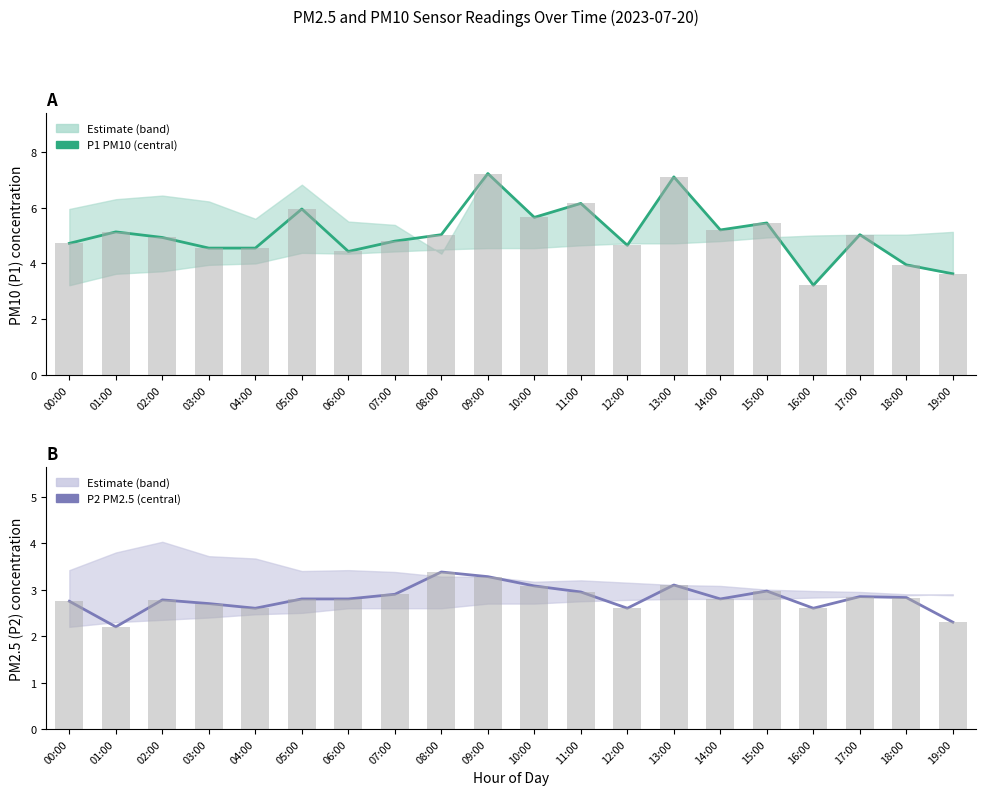

Reading left to right, extract all data points from this chart.

P1 (PM10 estimate): 4.7	5.1	4.9	4.5	4.5	6.0	4.4	4.8	5.0	7.2	5.7	6.2	4.7	7.1	5.2	5.5	3.2	5.0	4.0	3.6
P2 (PM2.5 estimate): 2.8	2.2	2.8	2.7	2.6	2.8	2.8	2.9	3.4	3.3	3.1	3.0	2.6	3.1	2.8	3.0	2.6	2.9	2.8	2.3